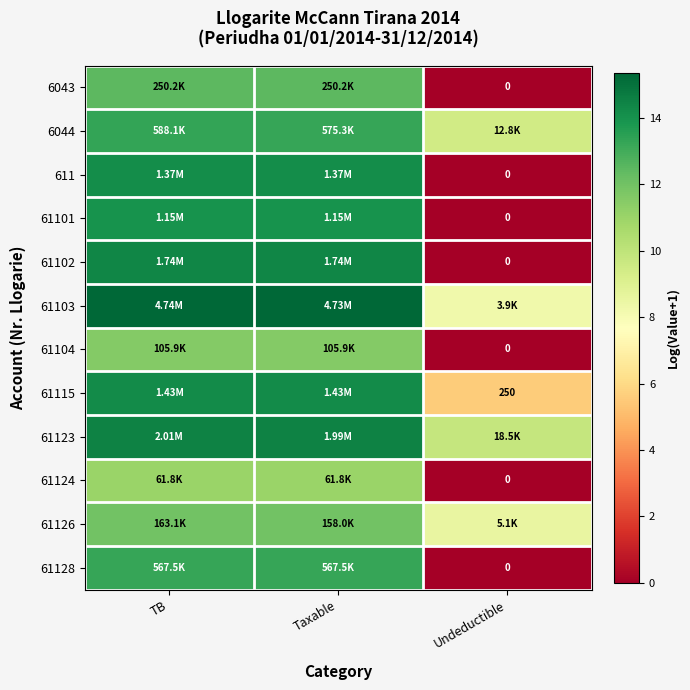

What is the sum of the 61123 values at Taxable and Undeductible?

24.3